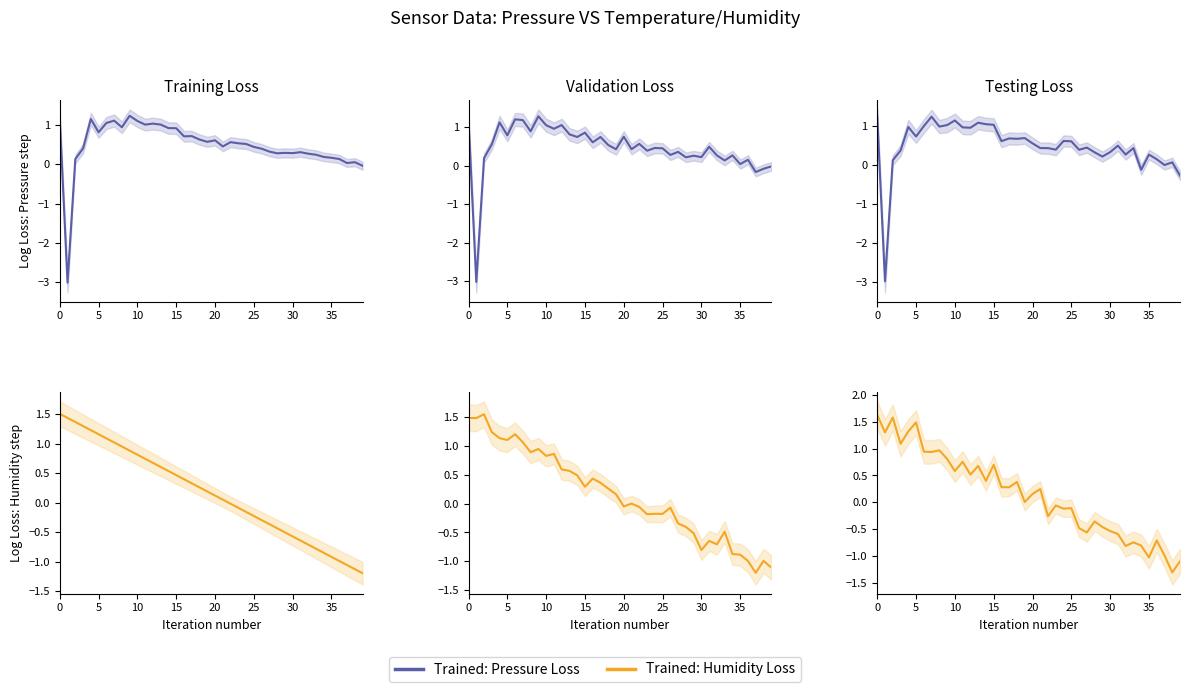

What is the maximum value for Trained: Pressure Loss?

1.2